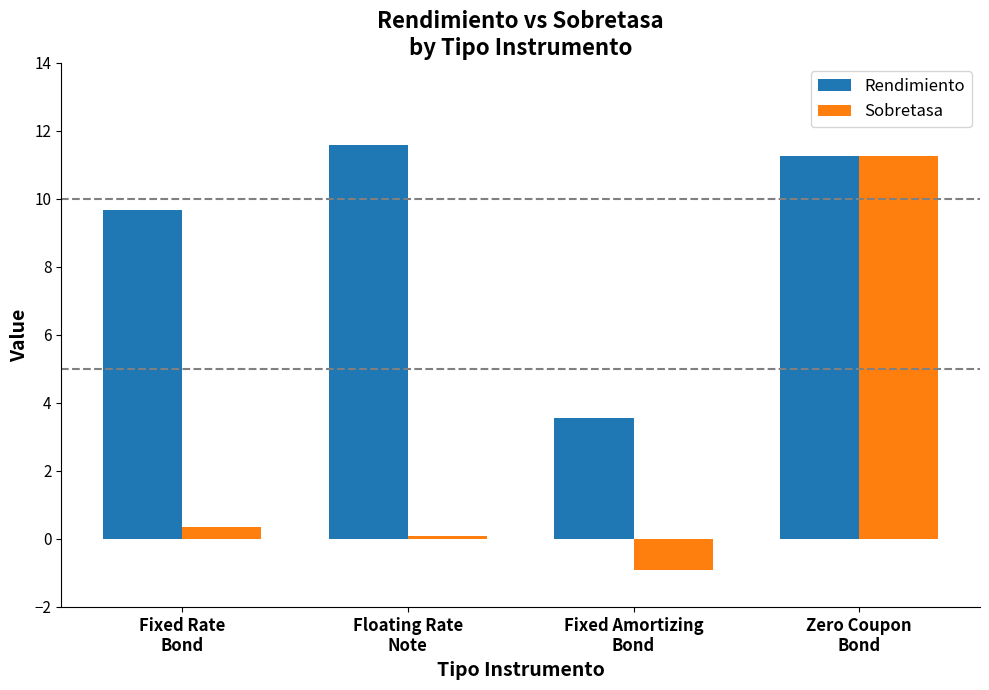

Read the Rendimiento value at Zero Coupon
Bond.

11.3